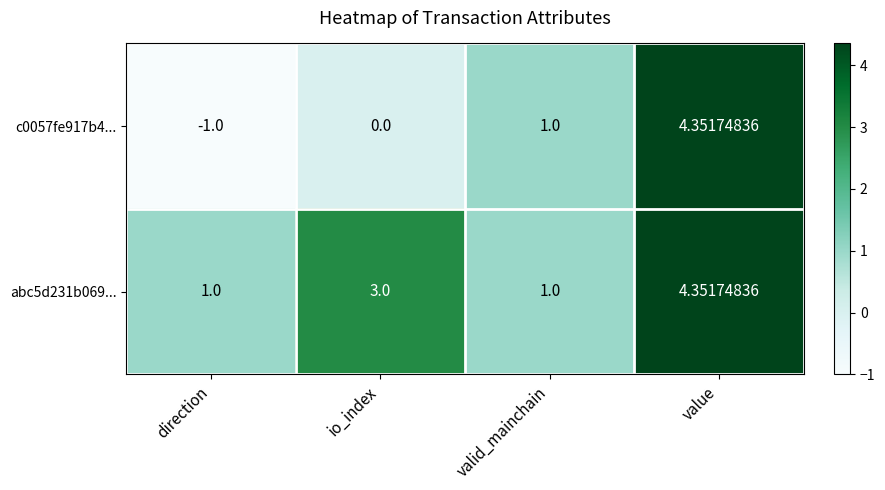

What is the smallest value displayed?

-1.0